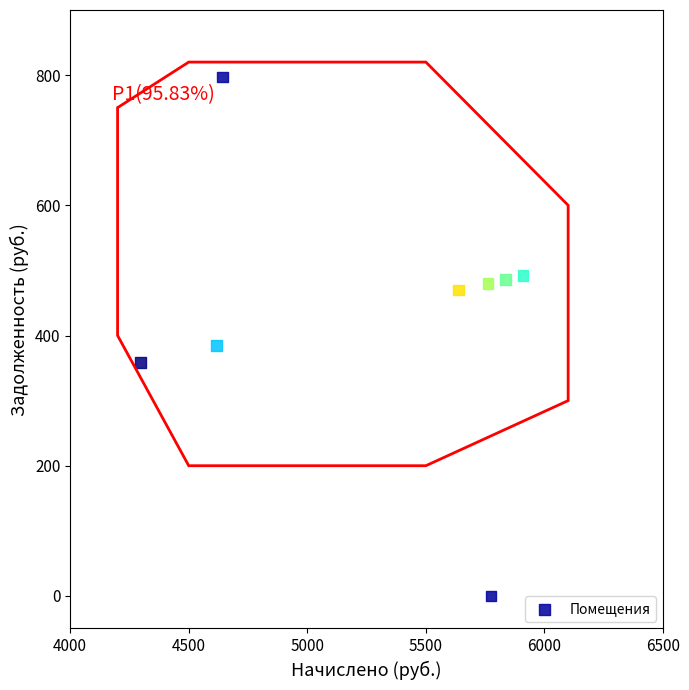

What is the range of X values (max minus min)?

1612.9